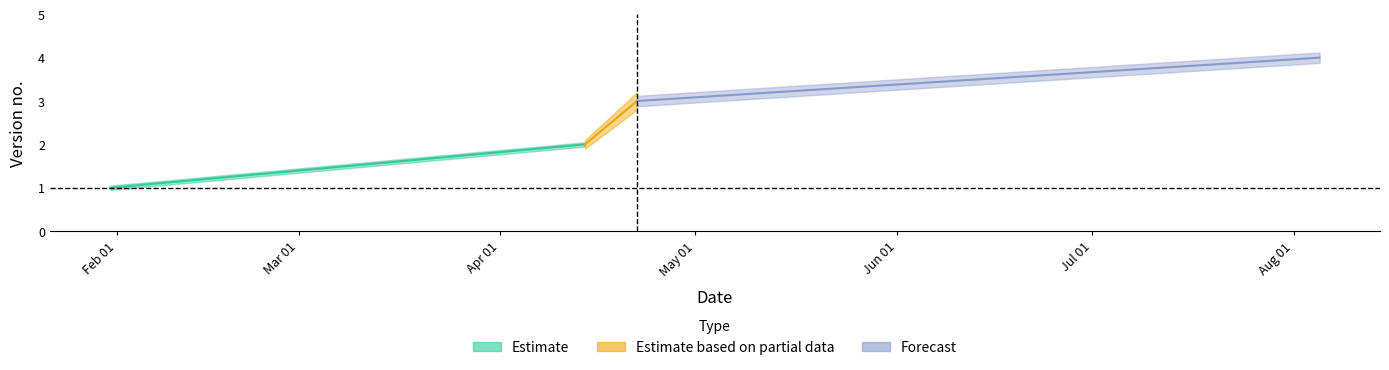

Rank the categories by value from highest to lowest.

2025-08-05, 2025-04-22, 2025-04-14, 2025-01-31